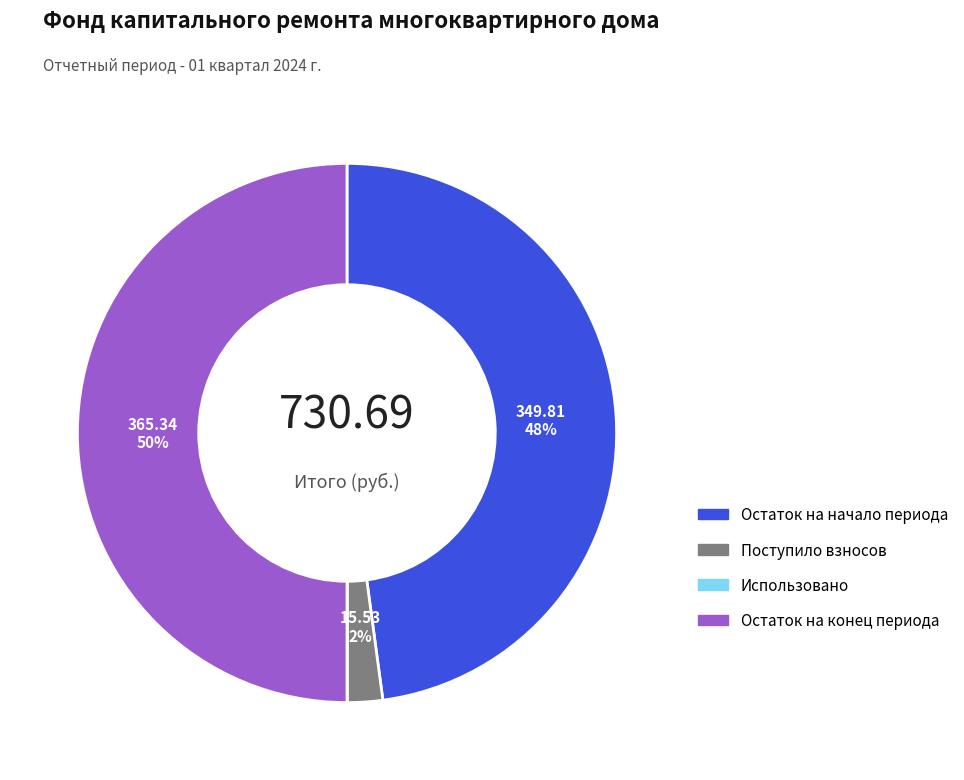

To the nearest percent, what is the difference between the largest and smallest slice percentages?

50%